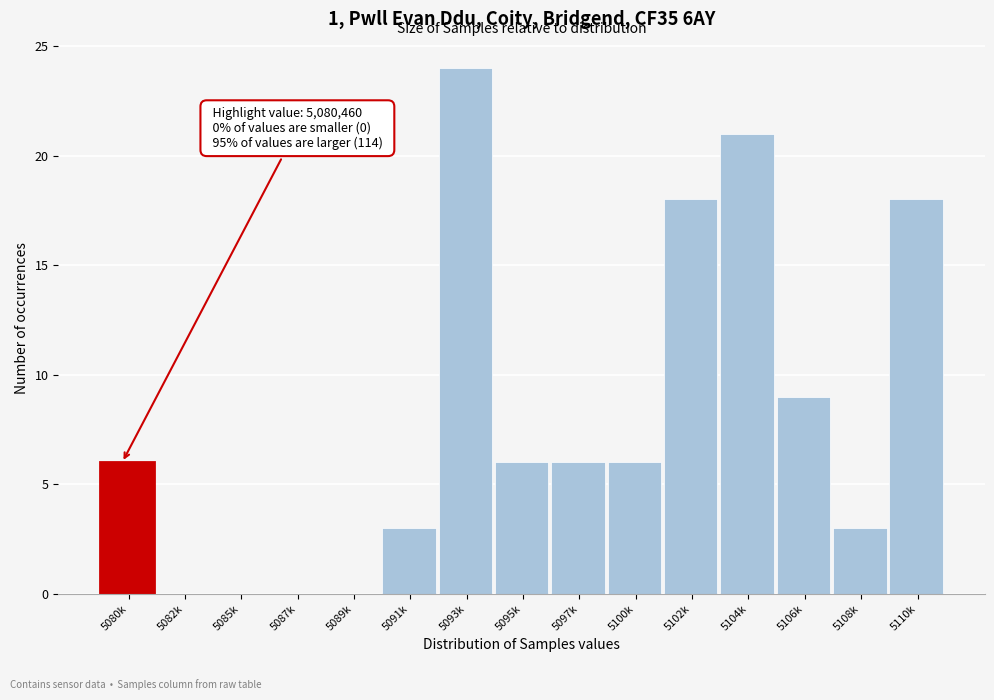

Reading left to right, list all the values displayed in this chart.

5080k=6	5082k=0	5085k=0	5087k=0	5089k=0	5091k=3	5093k=24	5095k=6	5097k=6	5100k=6	5102k=18	5104k=21	5106k=9	5108k=3	5110k=18